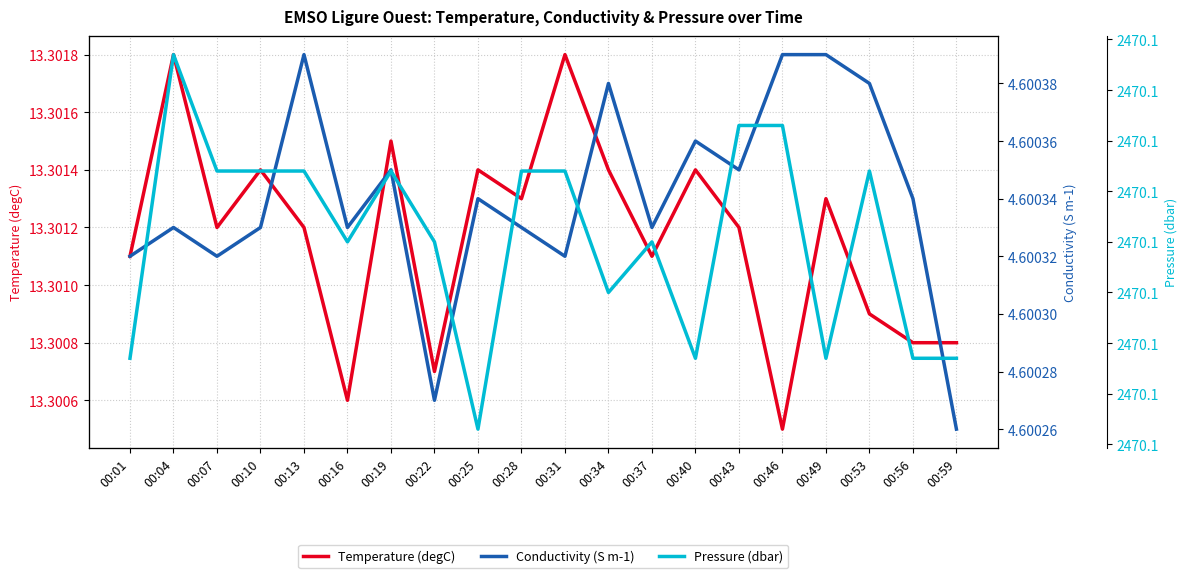

How many interior local peaks does the Temperature (degC) series have?

7